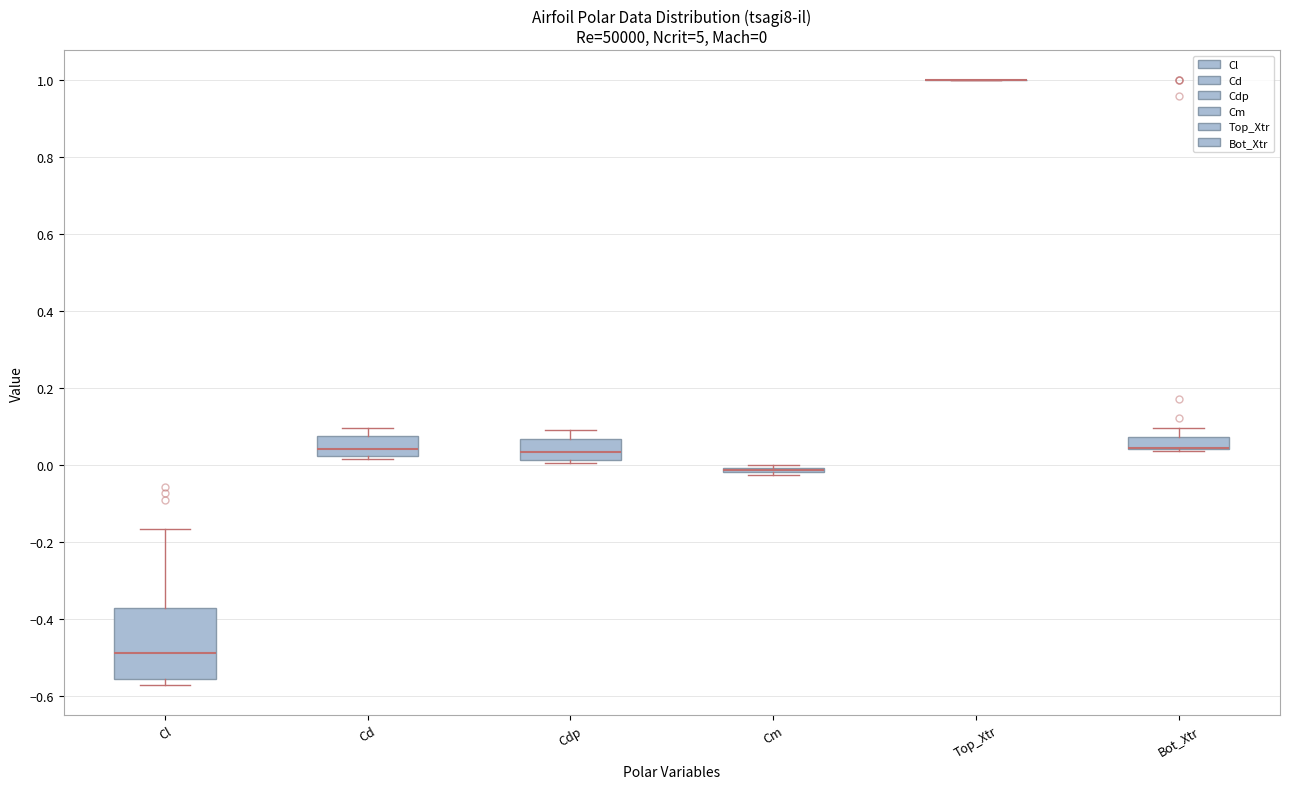

Which box is the tallest, from its lower edge to its upper edge?

Cl